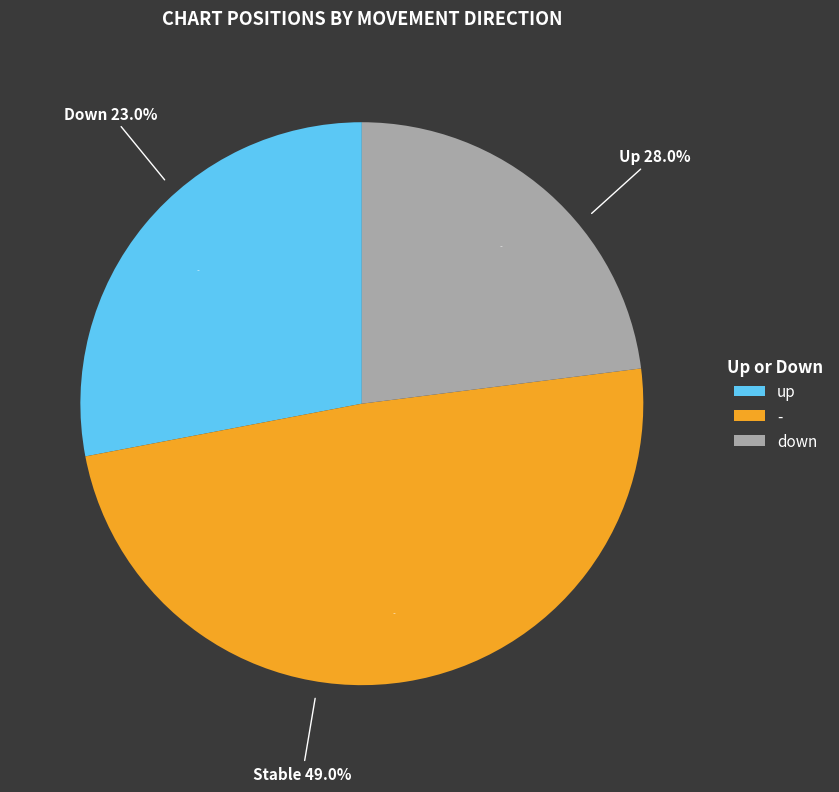

Does any single category account for the majority?

No